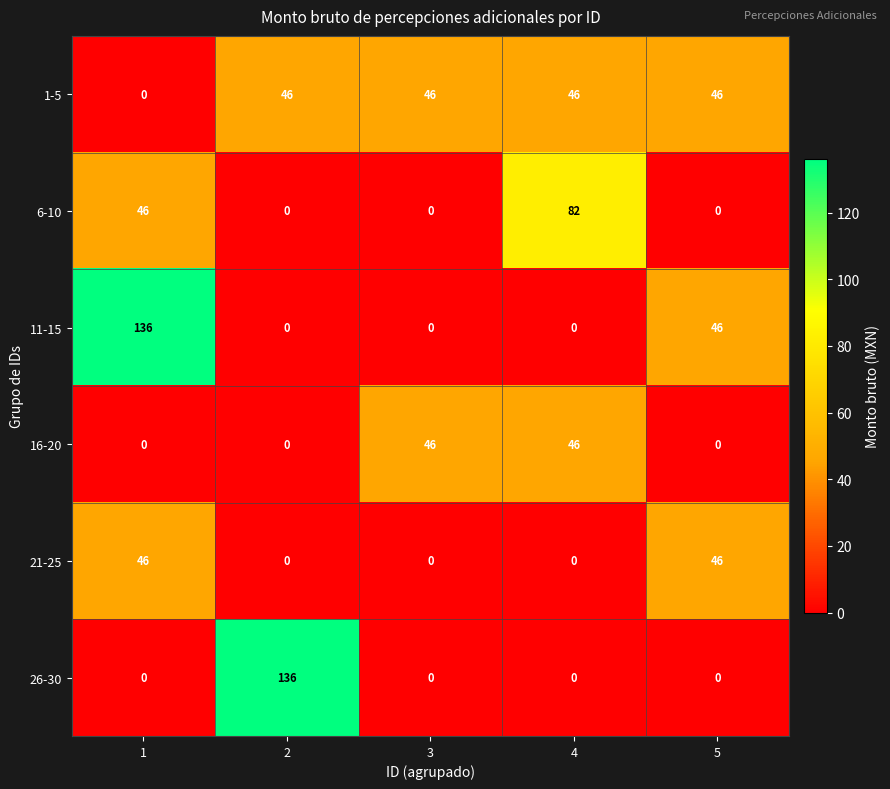

Reading left to right, transcribe all the data shown in this chart.

1-5: 0	46	46	46	46
6-10: 46	0	0	82	0
11-15: 136	0	0	0	46
16-20: 0	0	46	46	0
21-25: 46	0	0	0	46
26-30: 0	136	0	0	0